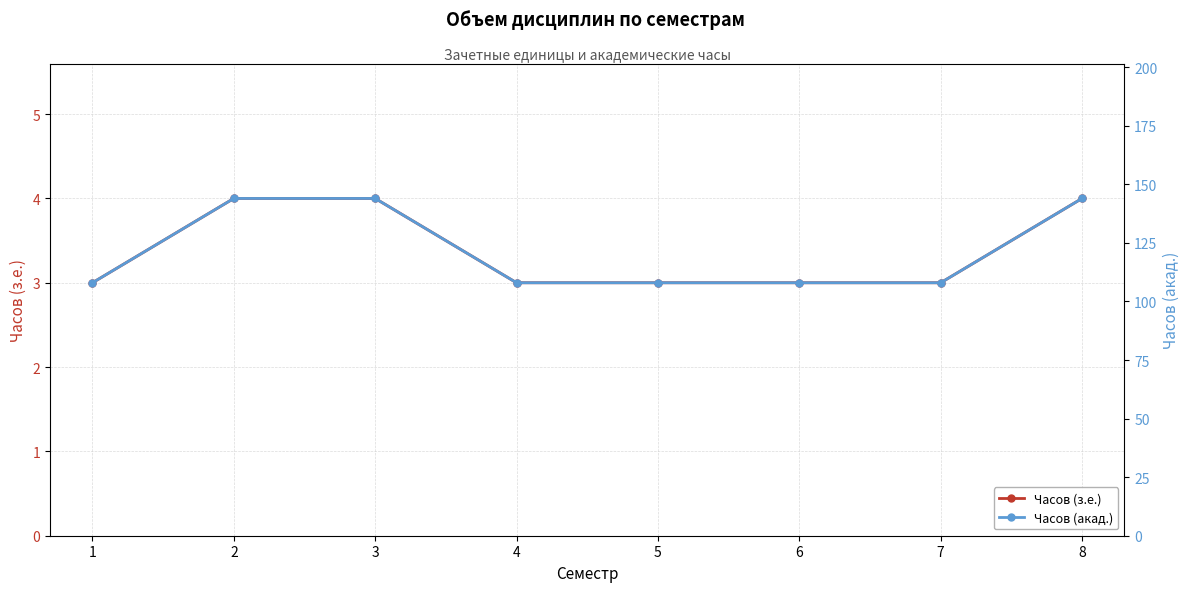

The Часов (з.е.) series shows 4 at 2. True or false?

True